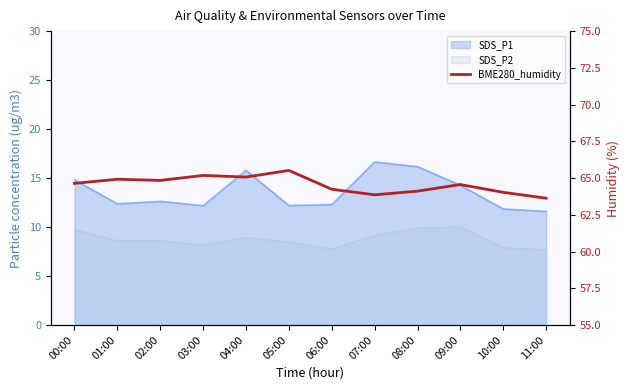

What value does the data have at 06:00?

64.2